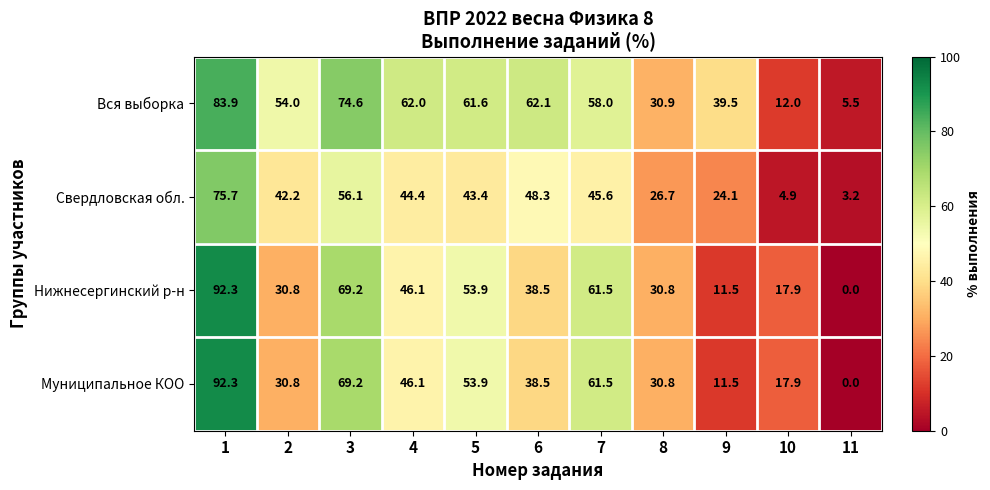

At which label is Нижнесергинский р-н closest to 46?

4